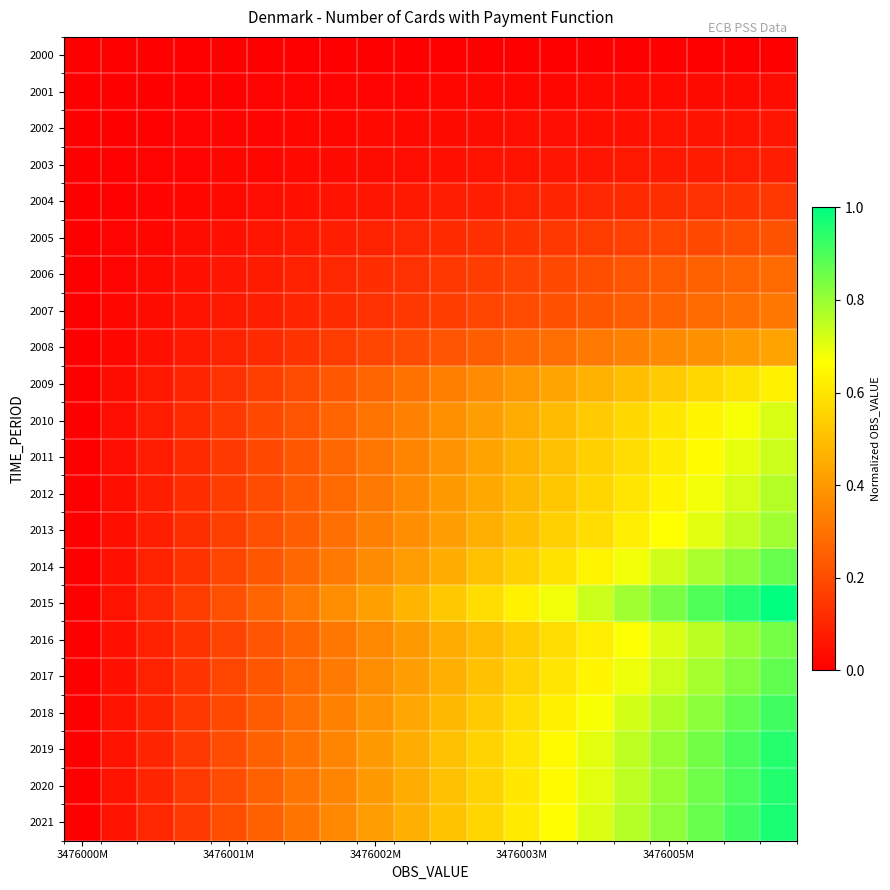

Reading left to right, list all the values displayed in this chart.

2000: 0.0	0.0	0.0	0.0	0.0	0.0	0.0	0.0	0.0	0.0	0.0	0.0	0.0	0.0	0.0	0.0	0.0	0.0	0.0	0.0
2001: 0.0	0.0	0.0	0.0	0.0	0.0	0.0	0.0	0.0	0.0	0.0	0.0	0.0	0.0	0.0	0.0	0.0	0.0	0.0	0.0
2002: 0.0	0.0	0.0	0.0	0.0	0.0	0.0	0.0	0.0	0.0	0.0	0.0	0.0	0.0	0.0	0.0	0.0	0.1	0.1	0.1
2003: 0.0	0.0	0.0	0.0	0.0	0.0	0.0	0.0	0.0	0.0	0.0	0.0	0.1	0.1	0.1	0.1	0.1	0.1	0.1	0.1
2004: 0.0	0.0	0.0	0.0	0.0	0.0	0.0	0.1	0.1	0.1	0.1	0.1	0.1	0.1	0.1	0.1	0.1	0.1	0.1	0.1
2005: 0.0	0.0	0.0	0.0	0.0	0.1	0.1	0.1	0.1	0.1	0.1	0.1	0.1	0.1	0.2	0.2	0.2	0.2	0.2	0.2
2006: 0.0	0.0	0.0	0.0	0.1	0.1	0.1	0.1	0.1	0.1	0.1	0.2	0.2	0.2	0.2	0.2	0.2	0.3	0.3	0.3
2007: 0.0	0.0	0.0	0.0	0.1	0.1	0.1	0.1	0.1	0.1	0.2	0.2	0.2	0.2	0.2	0.2	0.3	0.3	0.3	0.3
2008: 0.0	0.0	0.0	0.1	0.1	0.1	0.1	0.2	0.2	0.2	0.2	0.2	0.3	0.3	0.3	0.3	0.4	0.4	0.4	0.4
2009: 0.0	0.0	0.1	0.1	0.1	0.2	0.2	0.2	0.3	0.3	0.3	0.4	0.4	0.4	0.5	0.5	0.5	0.6	0.6	0.6
2010: 0.0	0.0	0.1	0.1	0.2	0.2	0.2	0.3	0.3	0.3	0.4	0.4	0.5	0.5	0.5	0.6	0.6	0.6	0.7	0.7
2011: 0.0	0.0	0.1	0.1	0.2	0.2	0.2	0.3	0.3	0.3	0.4	0.4	0.5	0.5	0.5	0.6	0.6	0.7	0.7	0.7
2012: 0.0	0.0	0.1	0.1	0.2	0.2	0.2	0.3	0.3	0.4	0.4	0.4	0.5	0.5	0.6	0.6	0.6	0.7	0.7	0.8
2013: 0.0	0.0	0.1	0.1	0.2	0.2	0.2	0.3	0.3	0.4	0.4	0.5	0.5	0.5	0.6	0.6	0.7	0.7	0.7	0.8
2014: 0.0	0.0	0.1	0.1	0.2	0.2	0.3	0.3	0.4	0.4	0.5	0.5	0.5	0.6	0.6	0.7	0.7	0.8	0.8	0.9
2015: 0.0	0.1	0.1	0.2	0.2	0.3	0.3	0.4	0.4	0.5	0.5	0.6	0.6	0.7	0.7	0.8	0.8	0.9	0.9	1.0
2016: 0.0	0.0	0.1	0.1	0.2	0.2	0.3	0.3	0.4	0.4	0.4	0.5	0.5	0.6	0.6	0.7	0.7	0.8	0.8	0.8
2017: 0.0	0.0	0.1	0.1	0.2	0.2	0.3	0.3	0.4	0.4	0.5	0.5	0.6	0.6	0.6	0.7	0.7	0.8	0.8	0.9
2018: 0.0	0.0	0.1	0.1	0.2	0.2	0.3	0.3	0.4	0.4	0.5	0.5	0.6	0.6	0.7	0.7	0.8	0.8	0.9	0.9
2019: 0.0	0.1	0.1	0.2	0.2	0.3	0.3	0.4	0.4	0.5	0.5	0.6	0.6	0.7	0.7	0.8	0.8	0.9	0.9	1.0
2020: 0.0	0.1	0.1	0.2	0.2	0.3	0.3	0.4	0.4	0.5	0.5	0.6	0.6	0.7	0.7	0.8	0.8	0.9	0.9	1.0
2021: 0.0	0.1	0.1	0.2	0.2	0.3	0.3	0.4	0.4	0.5	0.5	0.6	0.6	0.7	0.7	0.8	0.8	0.9	0.9	1.0